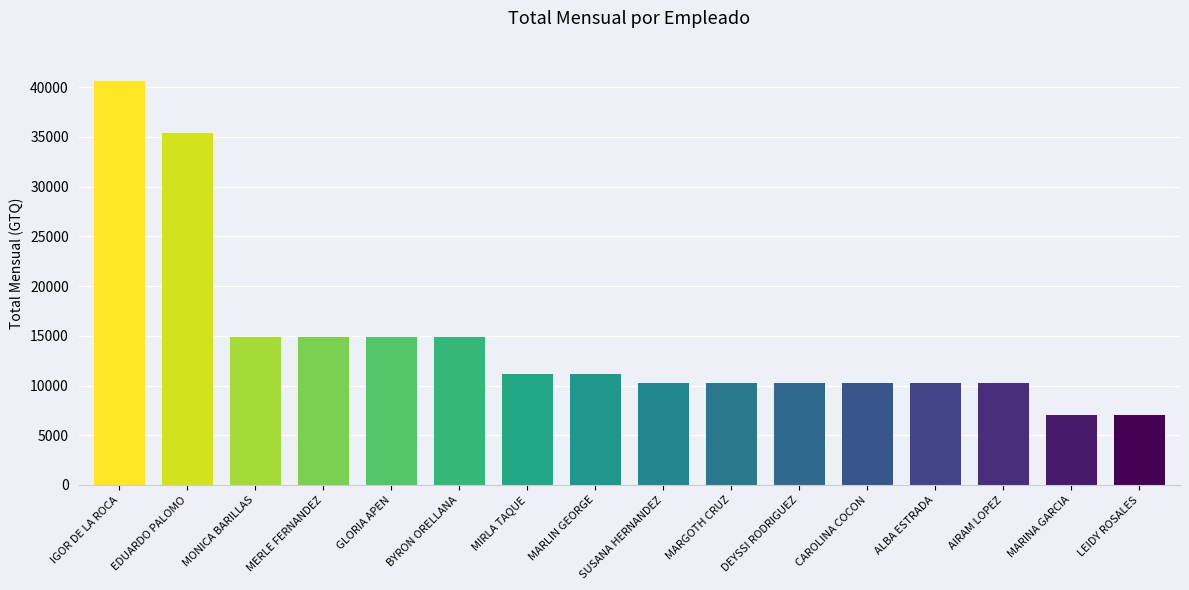

Count the number of categories in the chart.

16